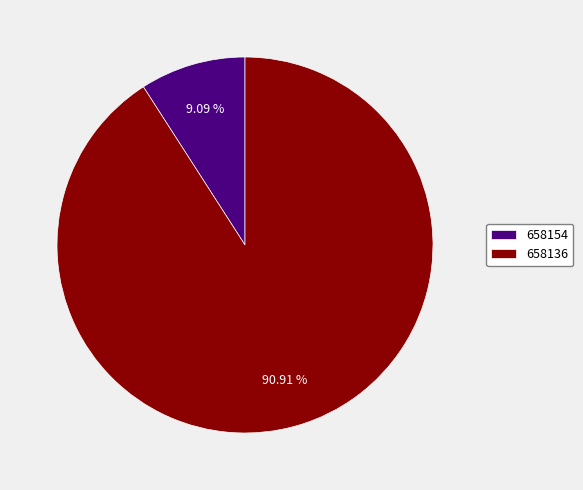

Which category accounts for the majority?

658136